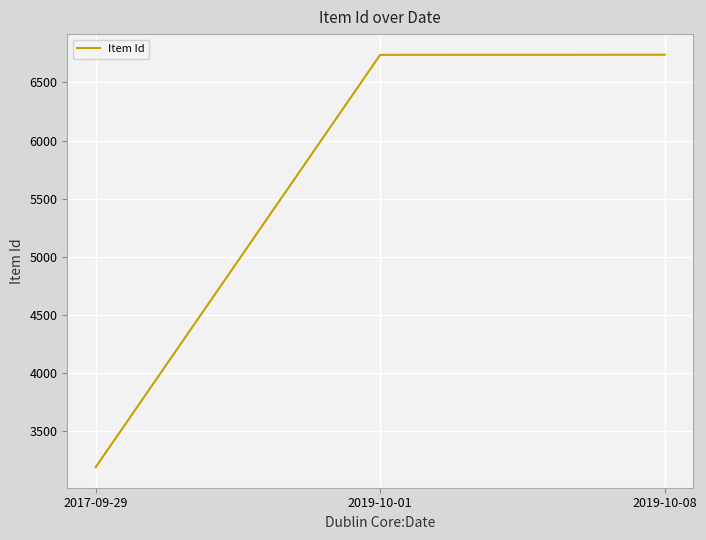

Where is the data nearest to the value 4964?

2019-10-01